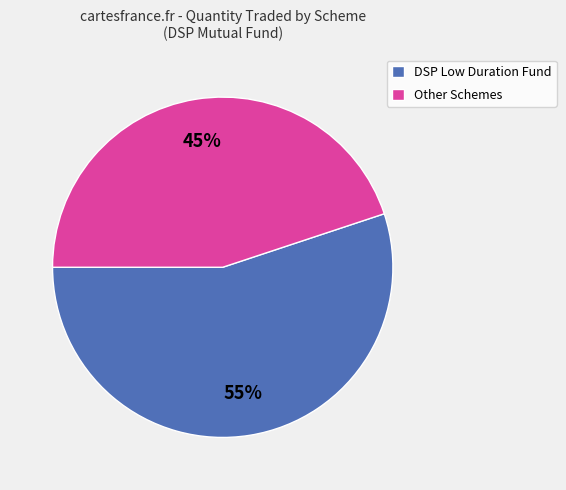

Do Other Schemes and DSP Low Duration Fund together represent more than half of the pie?

Yes